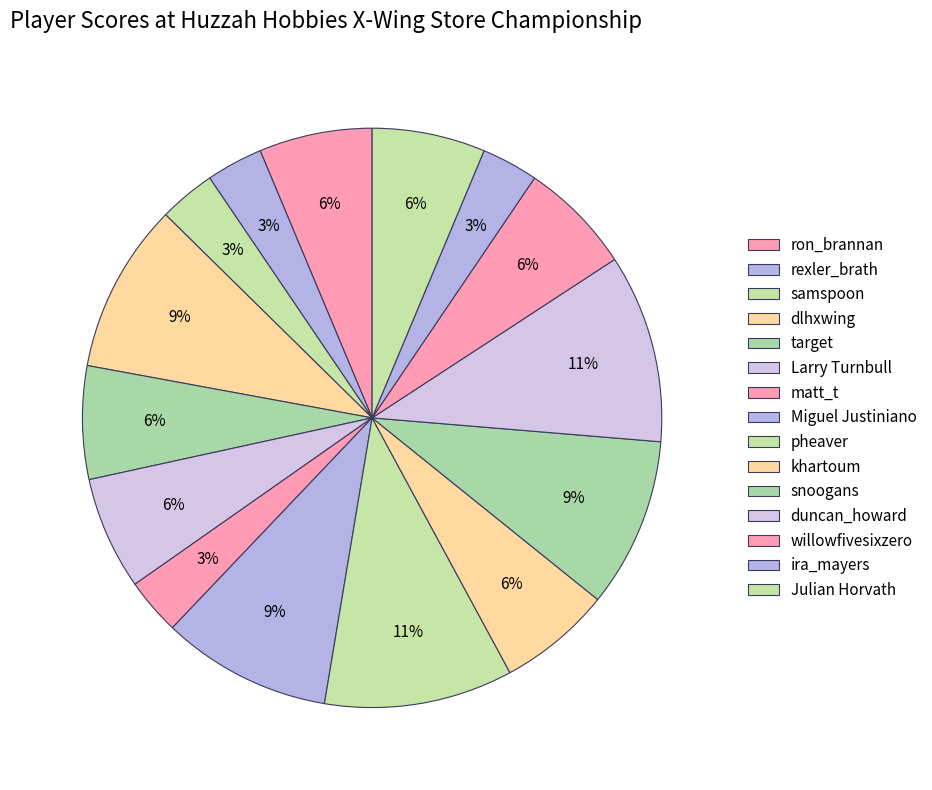

Which category has the biggest portion of the pie?

pheaver